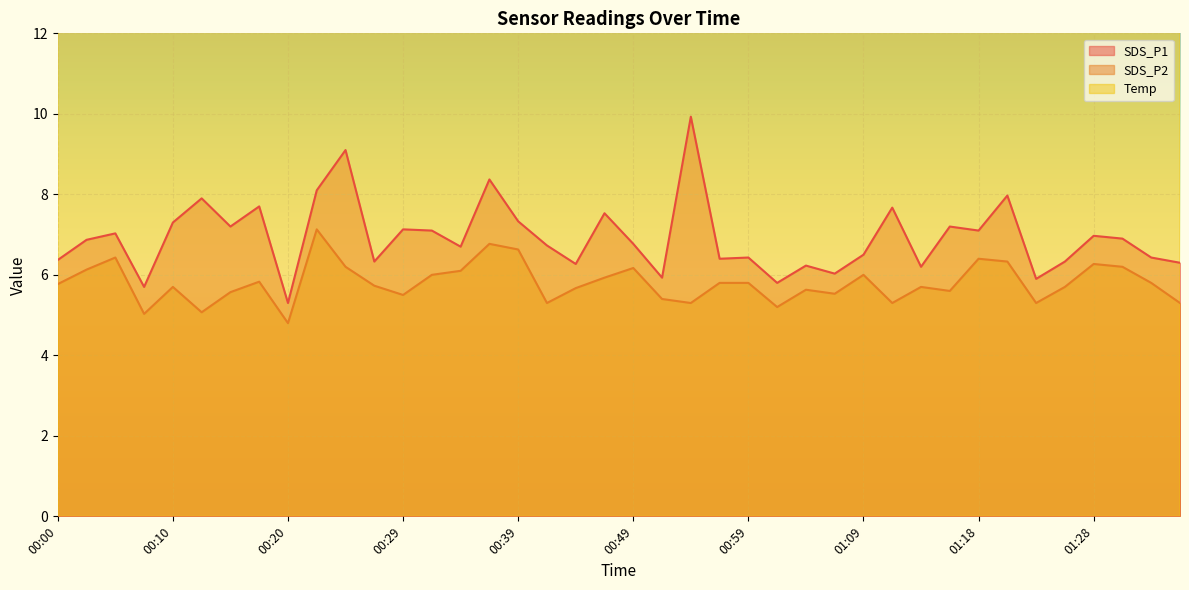

What is the difference between the maximum and second lowest values in the SDS_P1 series?

4.2